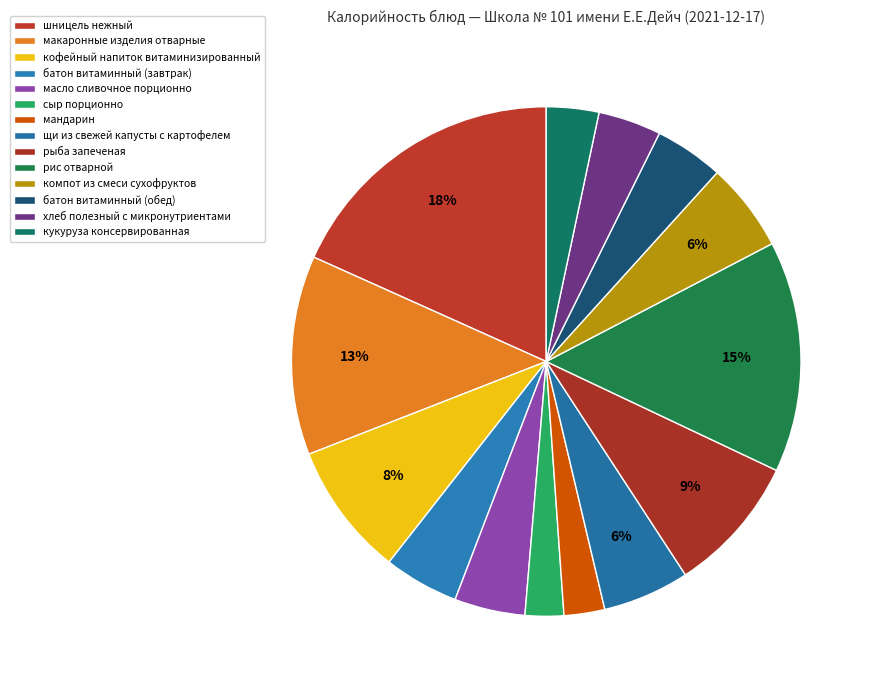

Is it true that хлеб полезный с микронутриентами is 1% of the pie?

False